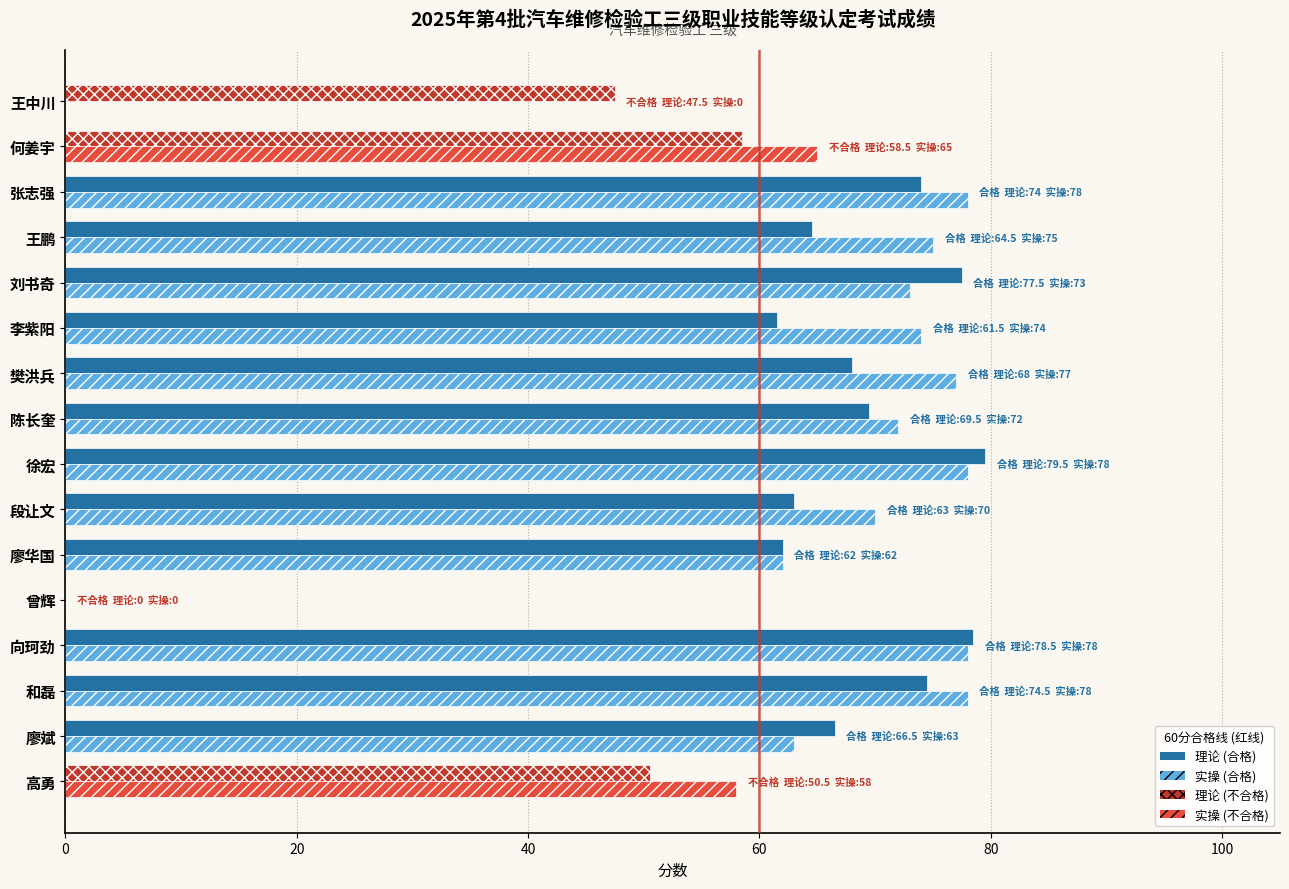

How many series are shown in this chart?

2